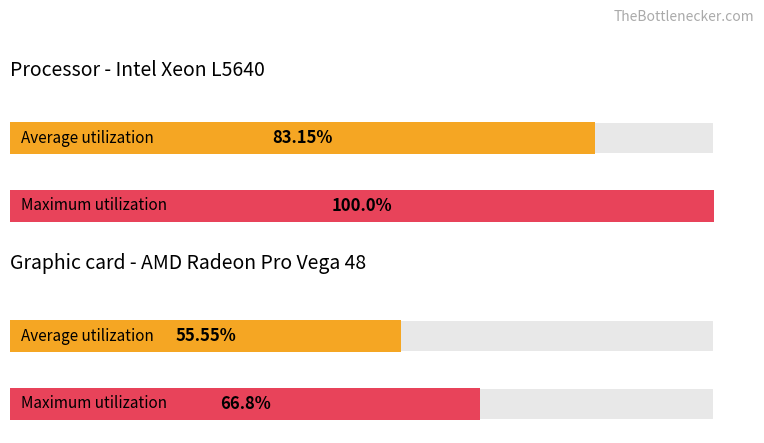

How many data points in Average utilization are above 83?

1